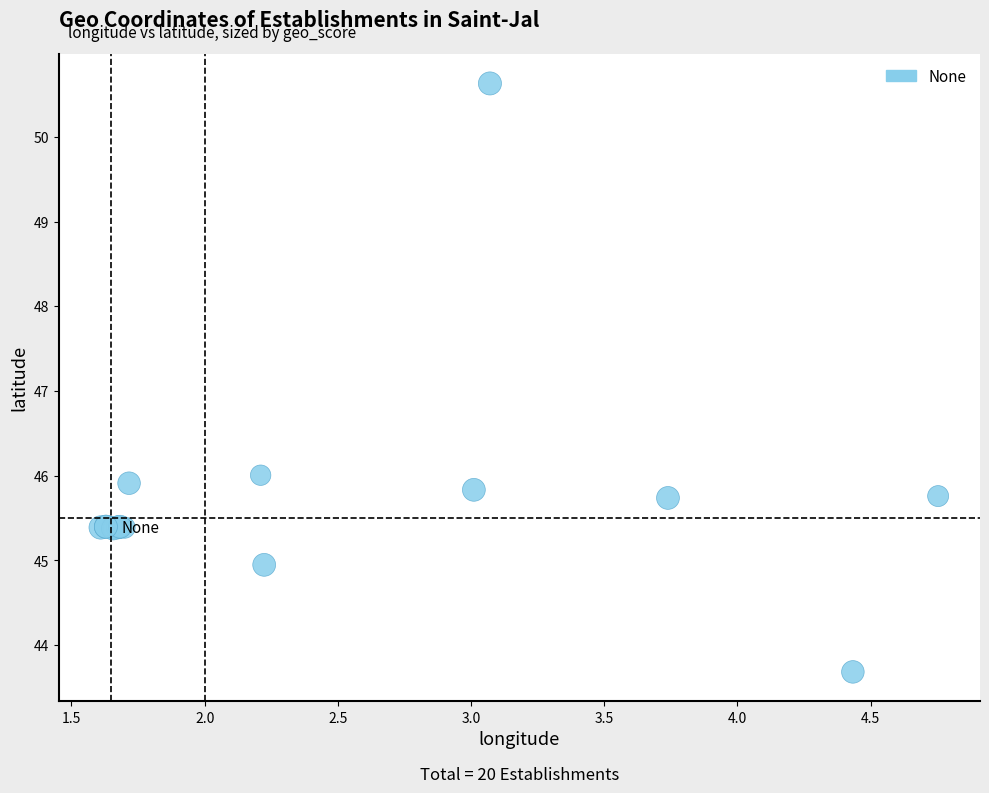

What Y value in the scatter plot is closest to 47?

46.0